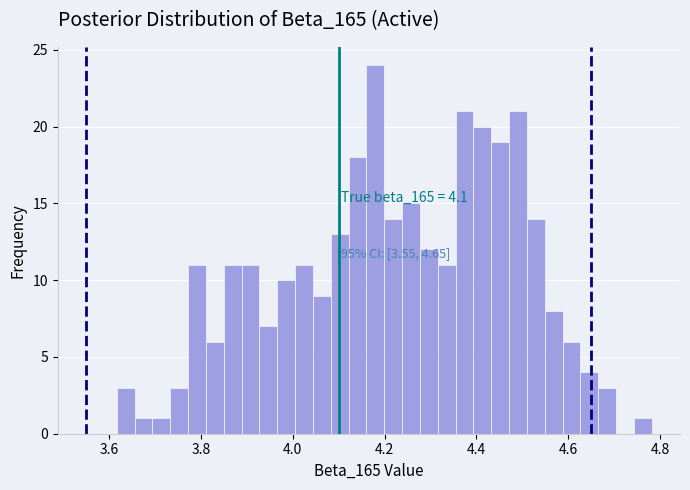

Around what value on the x-axis is the tallest bar? Give the approximate position of its centre, as read against the axis.

4.18